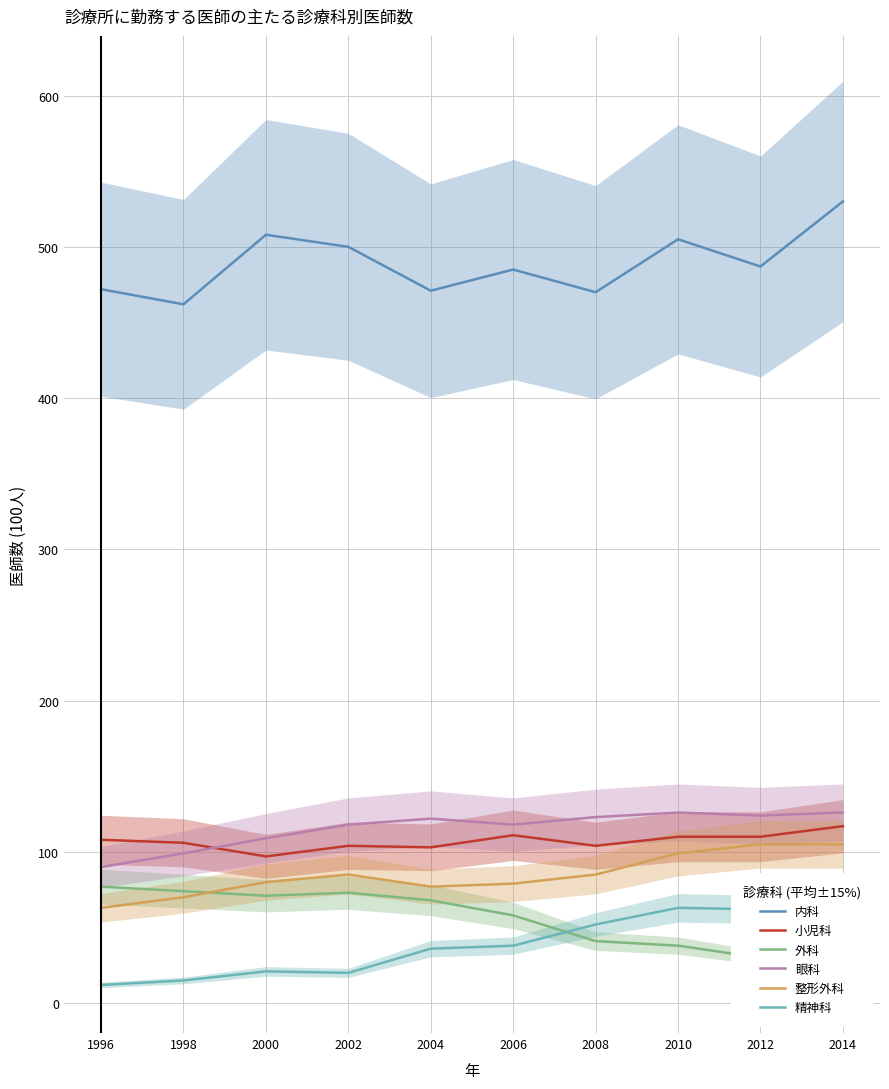

Which series has the largest total across all categories?

内科